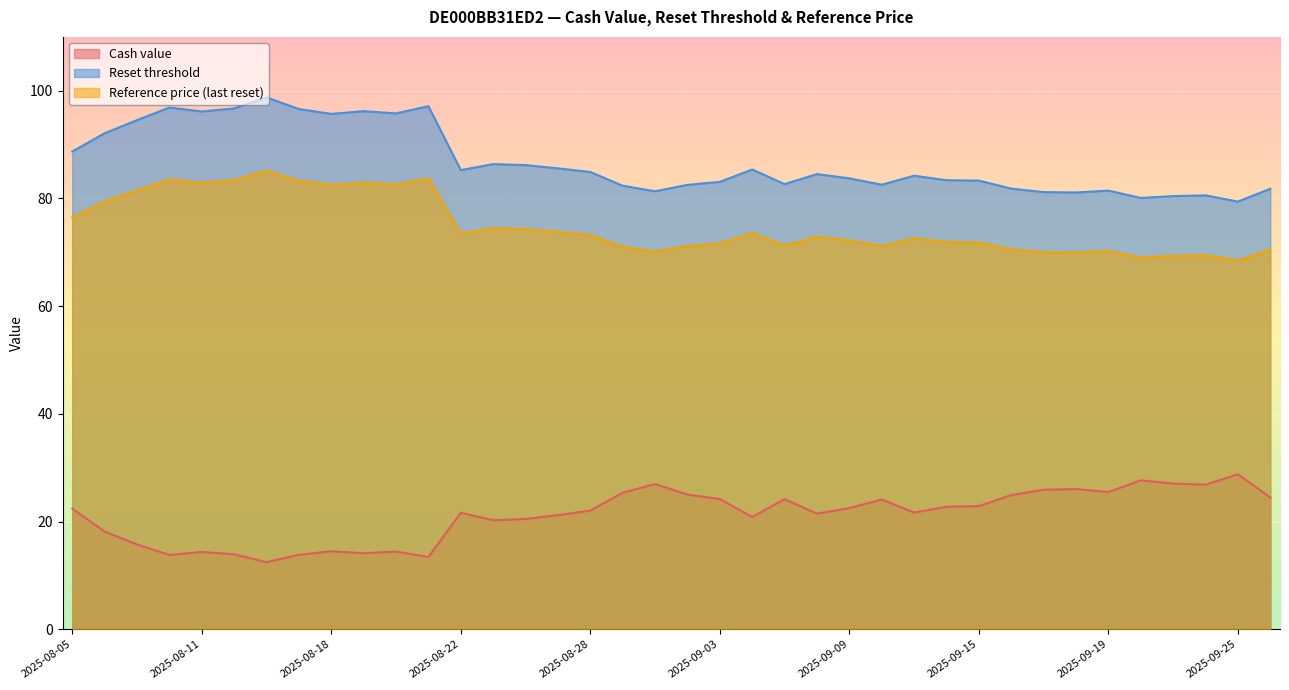

What is the sum of the Cash value values at 2025-08-29 and 2025-09-09?

47.8